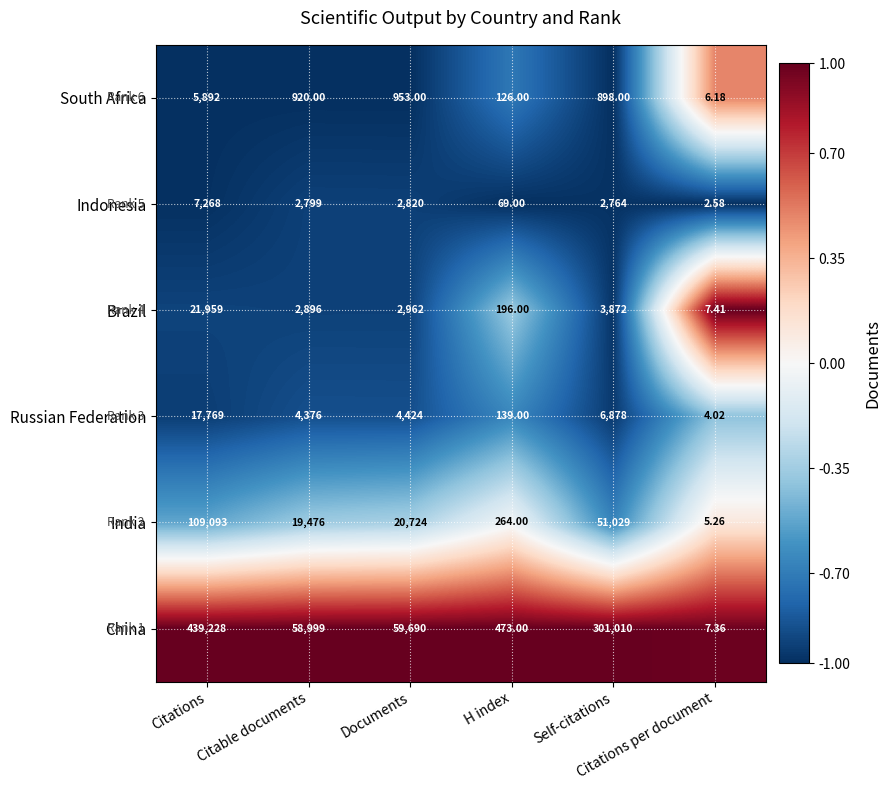

Which series has the widest spread of values?

China